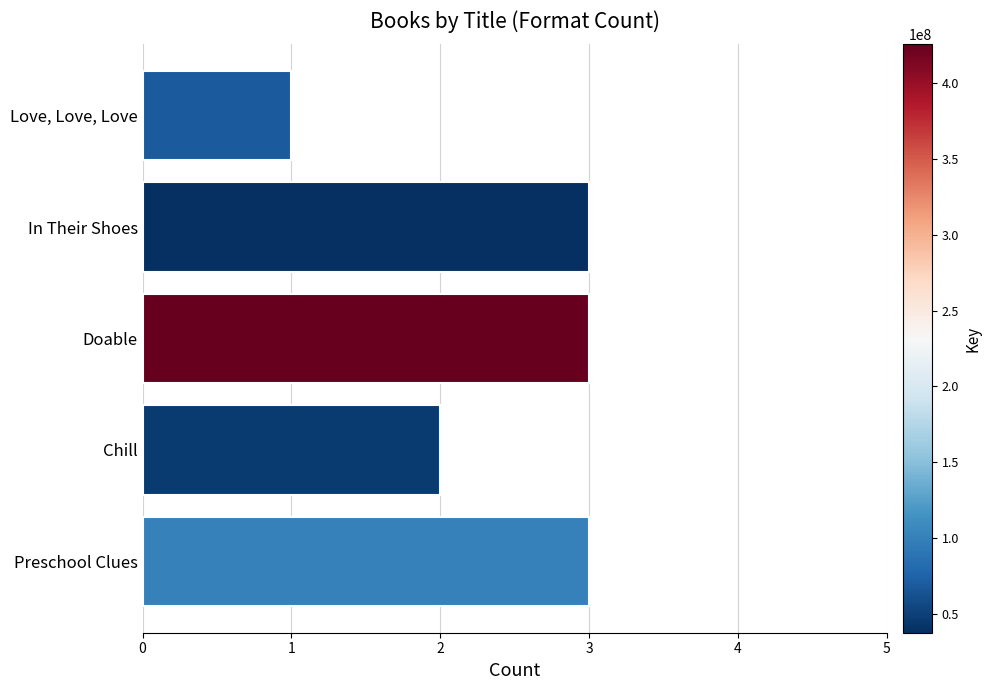

What is the maximum value shown in the chart?

3